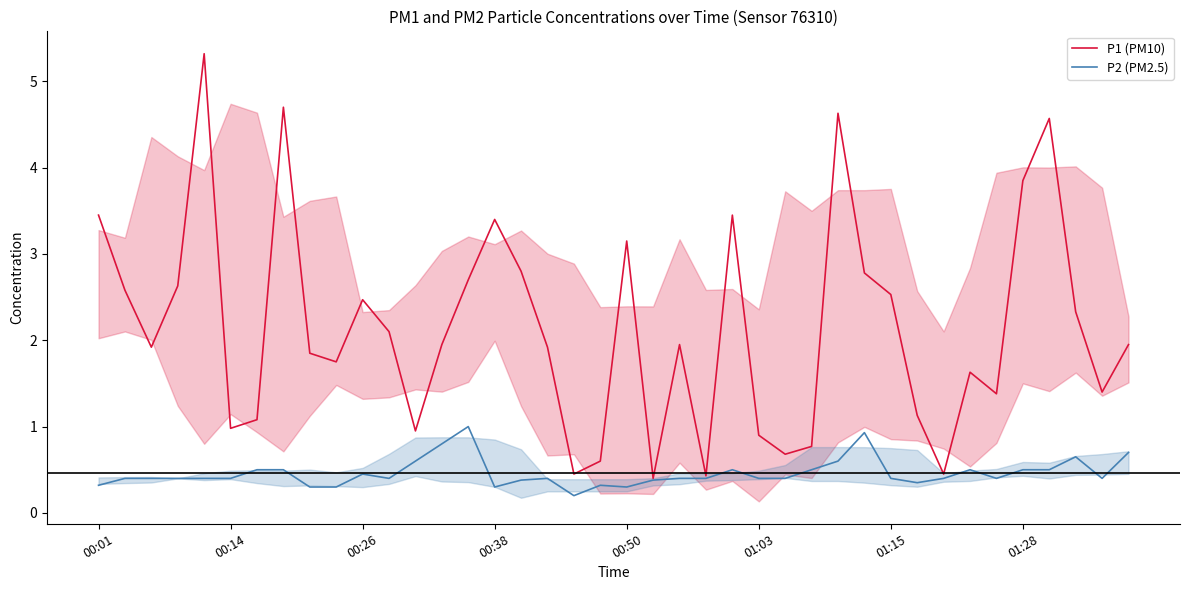

At which label is P2 (PM2.5) closest to 0?

18